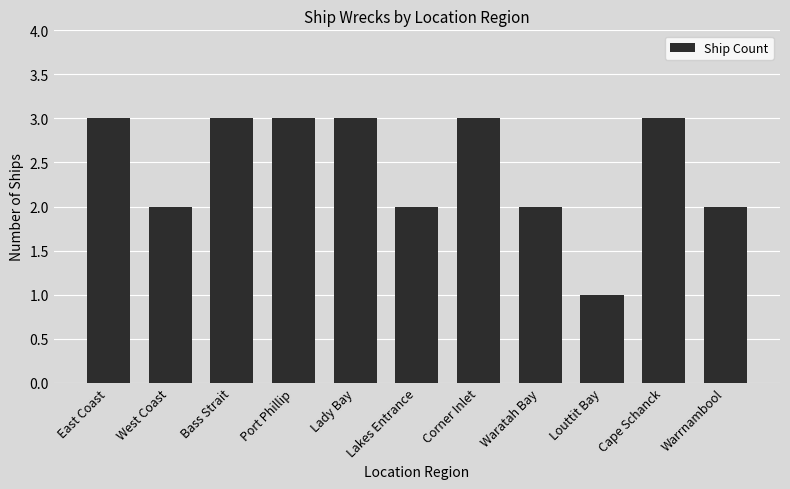

Reading left to right, list all the values displayed in this chart.

East Coast=3	West Coast=2	Bass Strait=3	Port Phillip=3	Lady Bay=3	Lakes Entrance=2	Corner Inlet=3	Waratah Bay=2	Louttit Bay=1	Cape Schanck=3	Warrnambool=2